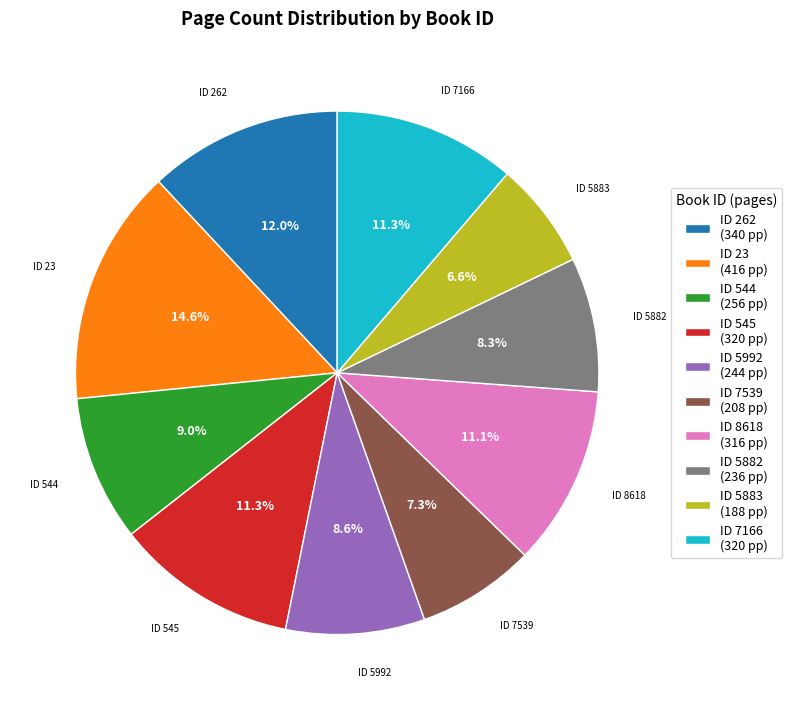

Is there any slice that represents more than half of the pie?

No